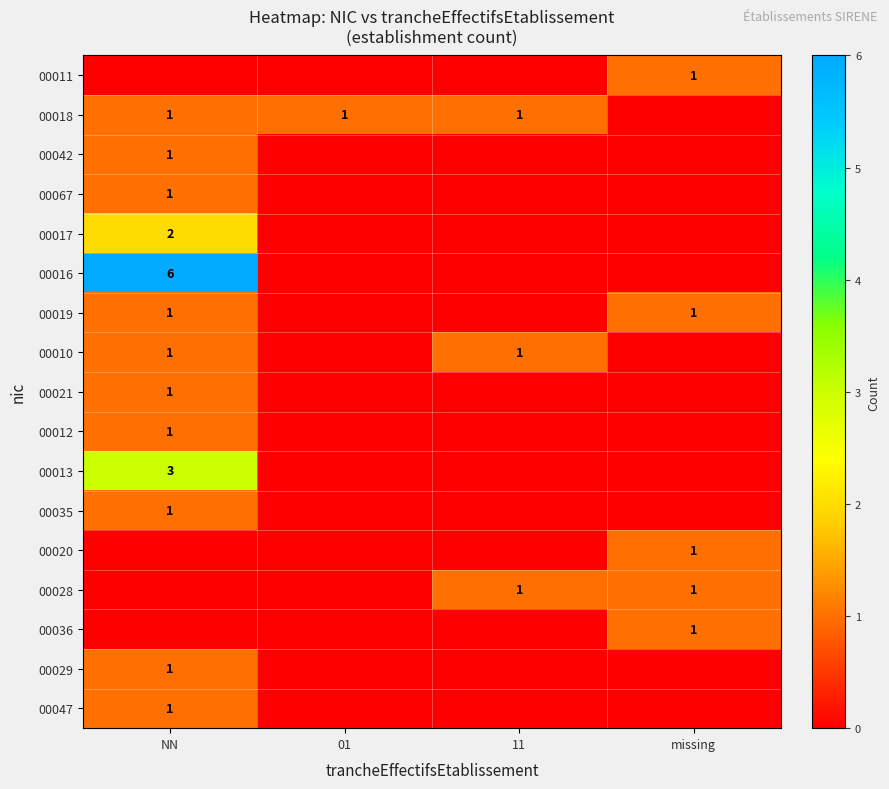

Is it true that 00013 equals 5 at NN?

False